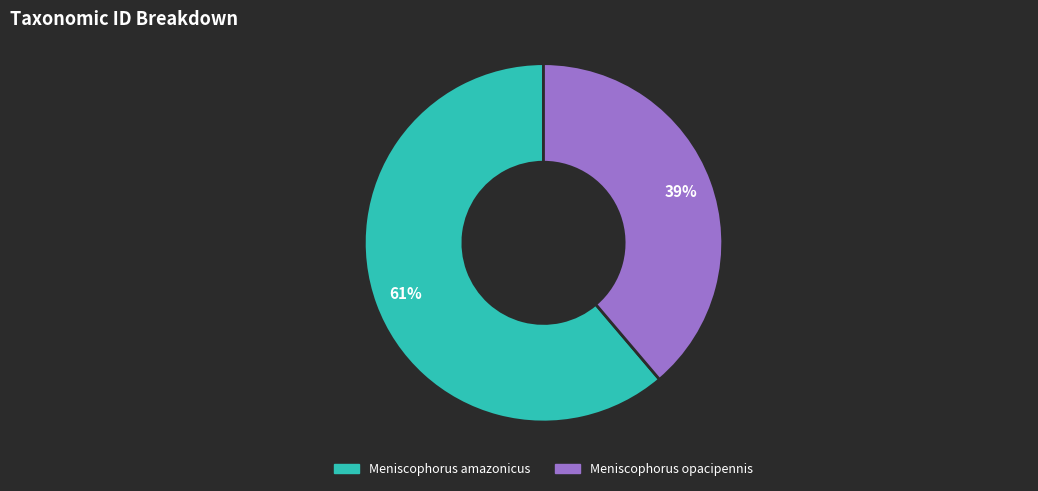

Between Meniscophorus amazonicus and Meniscophorus opacipennis, which is larger?

Meniscophorus amazonicus